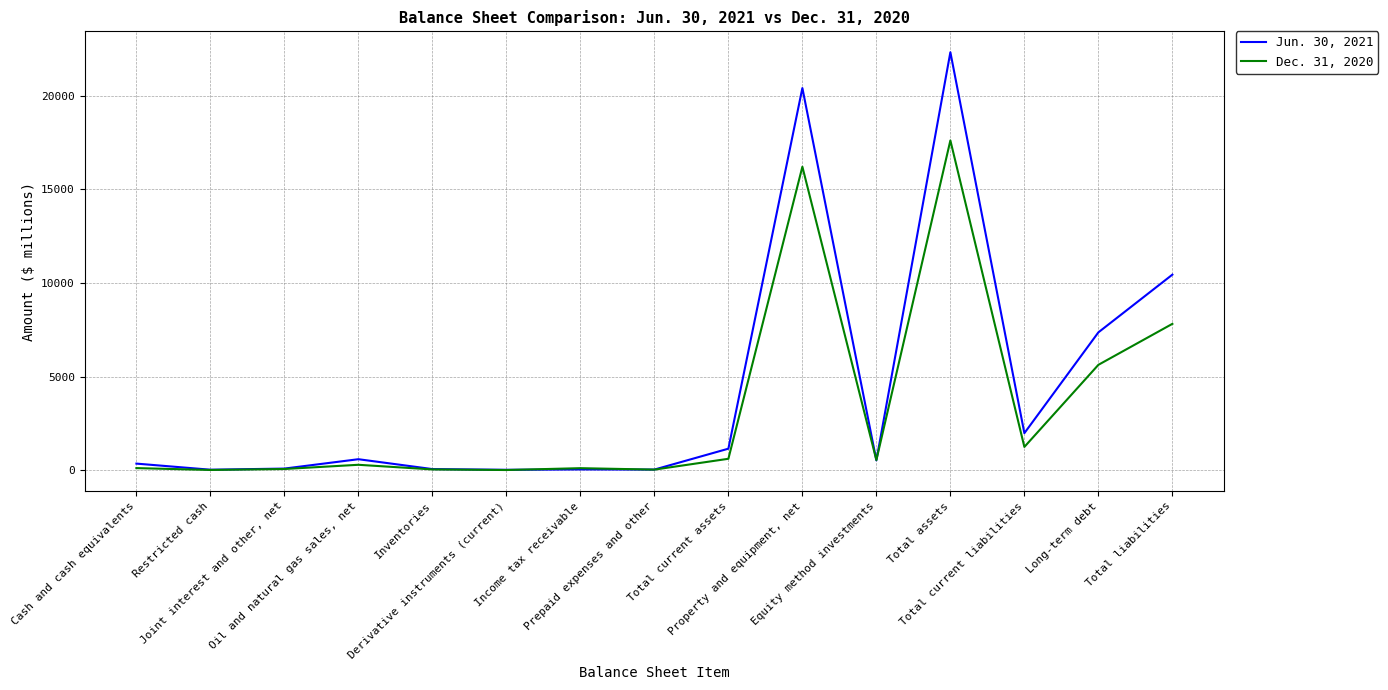

Which series has the largest range (max minus min)?

Jun. 30, 2021